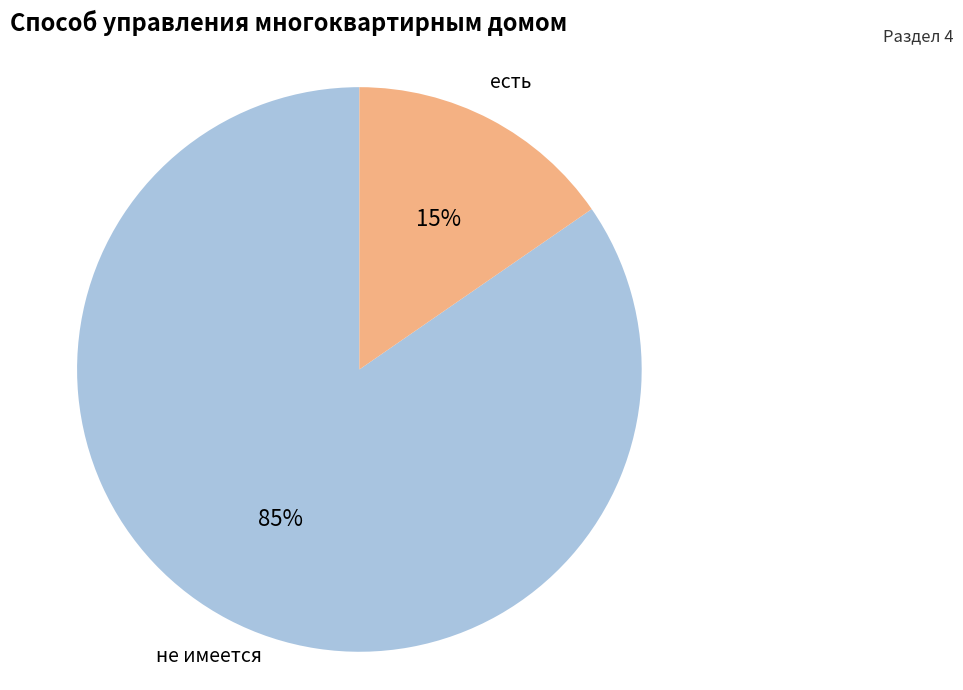

To the nearest percent, what portion does есть represent?

15%